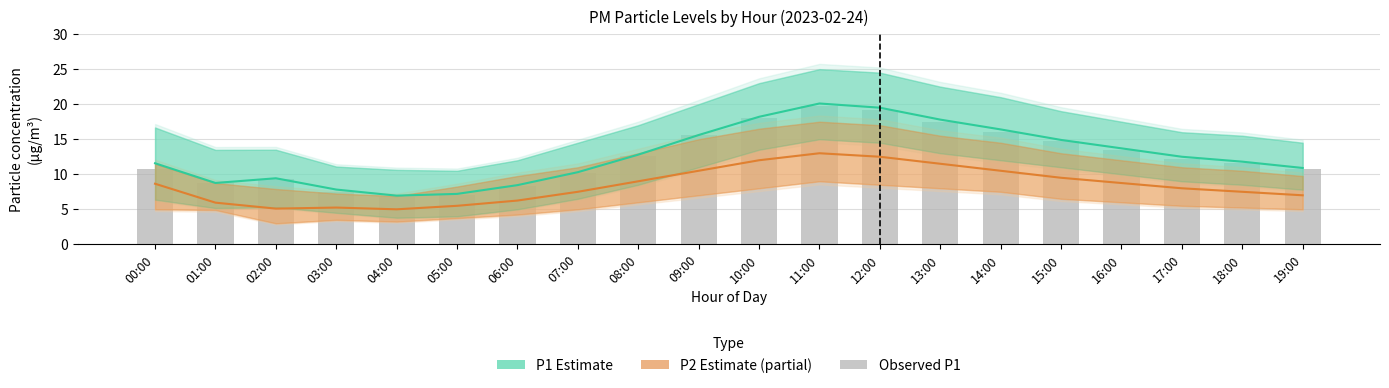

At which label does P1 (Estimate) reach its minimum?

04:00